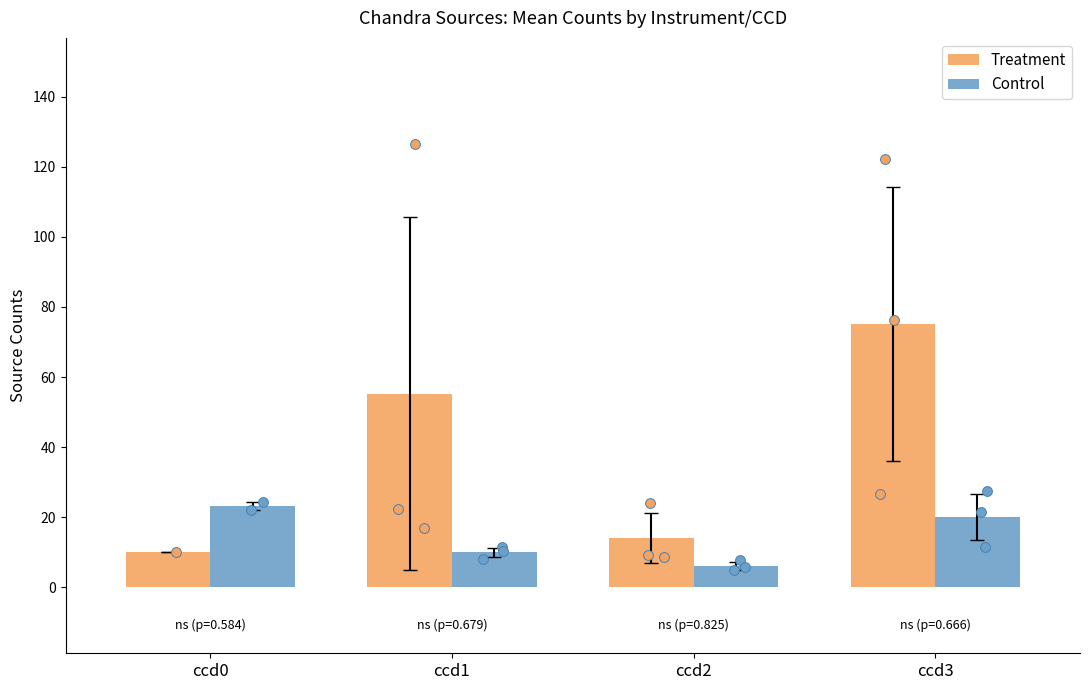

Which series reaches the minimum Y coordinate?

Control